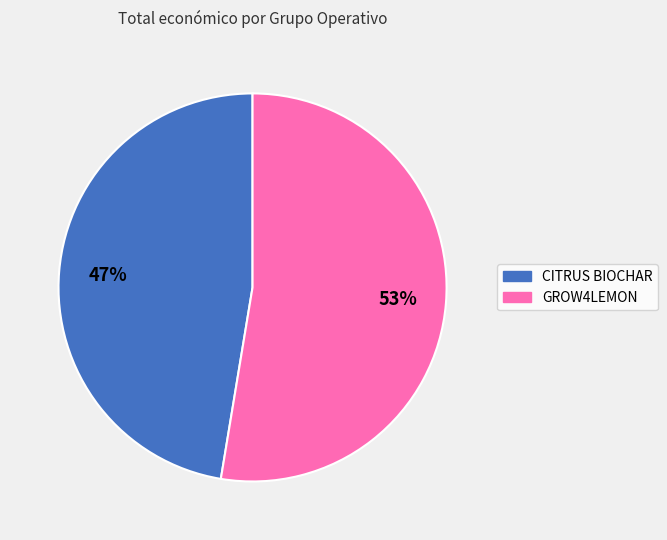

Combined, do CITRUS BIOCHAR and GROW4LEMON account for over 50%?

Yes